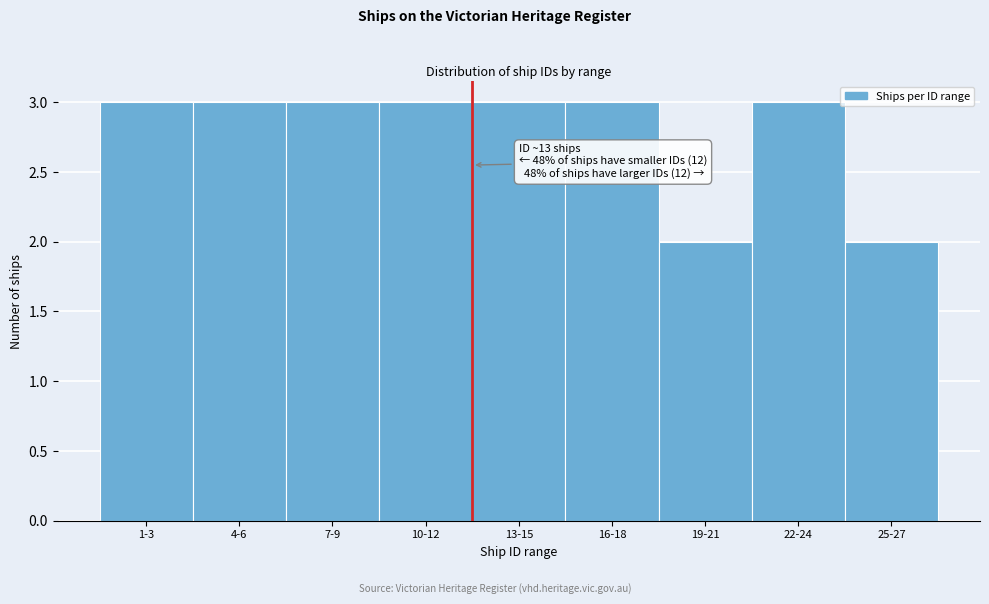

Reading left to right, what are all the values shown in this chart?

1-3=3	4-6=3	7-9=3	10-12=3	13-15=3	16-18=3	19-21=2	22-24=3	25-27=2